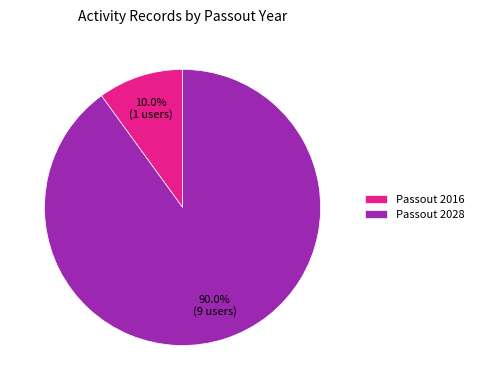

What percentage do Passout 2028 and Passout 2016 together represent?

100.0%